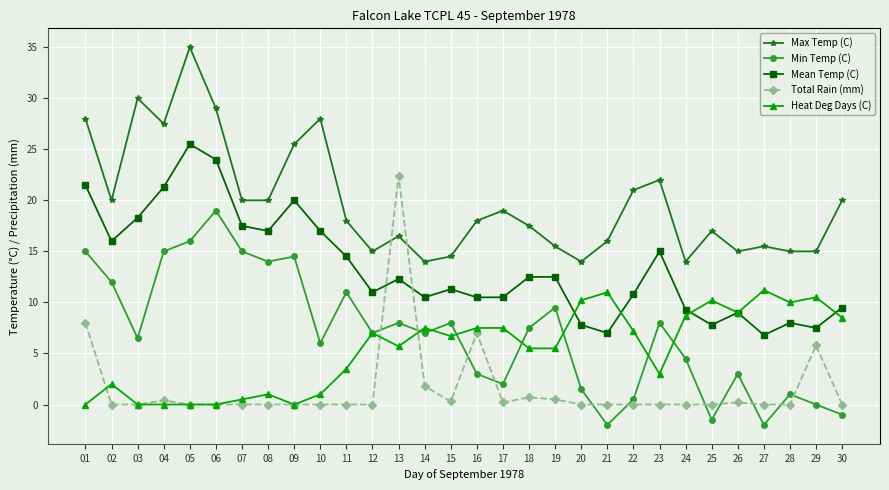

What are all the series names shown in the legend?

Max Temp (C), Min Temp (C), Mean Temp (C), Total Rain (mm), Heat Deg Days (C)